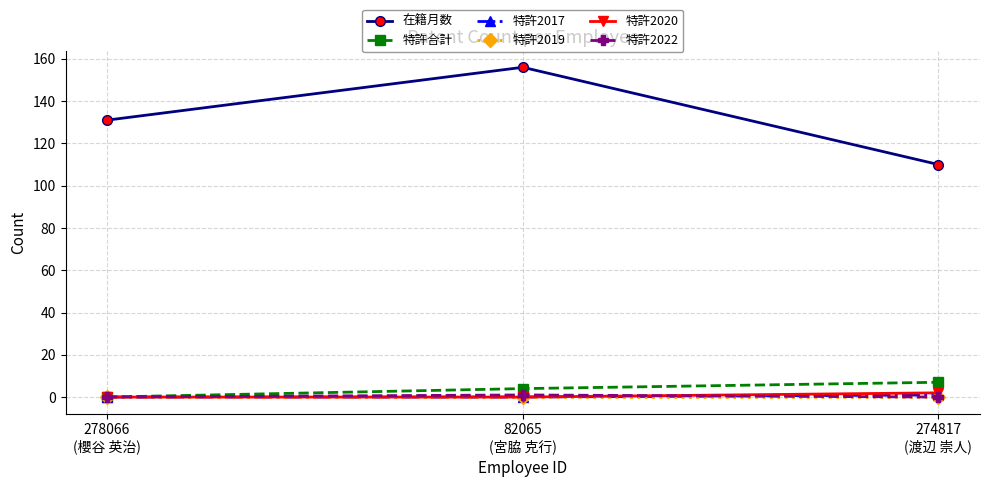

Reading left to right, transcribe all the data shown in this chart.

在籍月数: 278066
(櫻谷 英治)=131	82065
(宮脇 克行)=156	274817
(渡辺 崇人)=110
特許合計: 278066
(櫻谷 英治)=0	82065
(宮脇 克行)=4	274817
(渡辺 崇人)=7
特許2017: 278066
(櫻谷 英治)=0	82065
(宮脇 克行)=0	274817
(渡辺 崇人)=1
特許2019: 278066
(櫻谷 英治)=0	82065
(宮脇 克行)=0	274817
(渡辺 崇人)=0
特許2020: 278066
(櫻谷 英治)=0	82065
(宮脇 克行)=0	274817
(渡辺 崇人)=2
特許2022: 278066
(櫻谷 英治)=0	82065
(宮脇 克行)=1	274817
(渡辺 崇人)=0